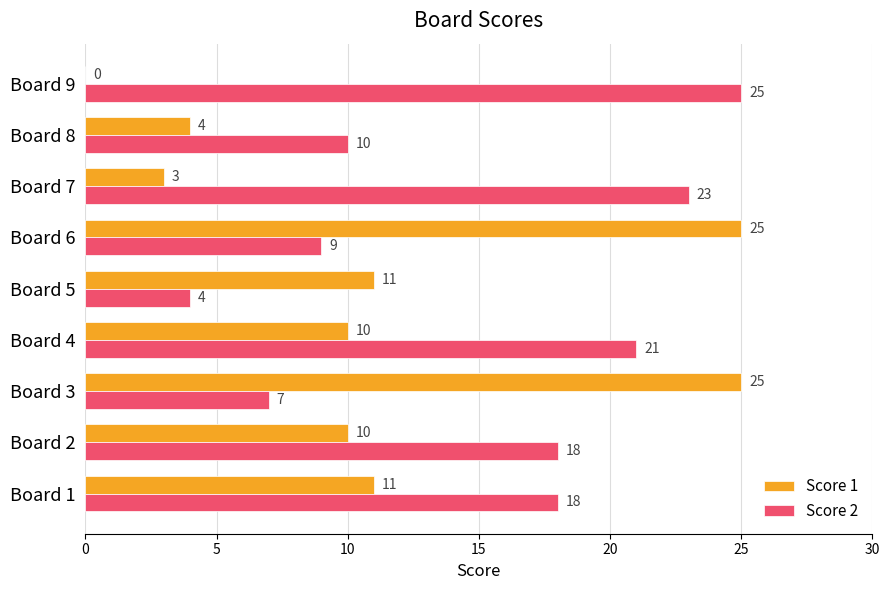

True or false: Score 2 has a value of 18 at Board 2.

True